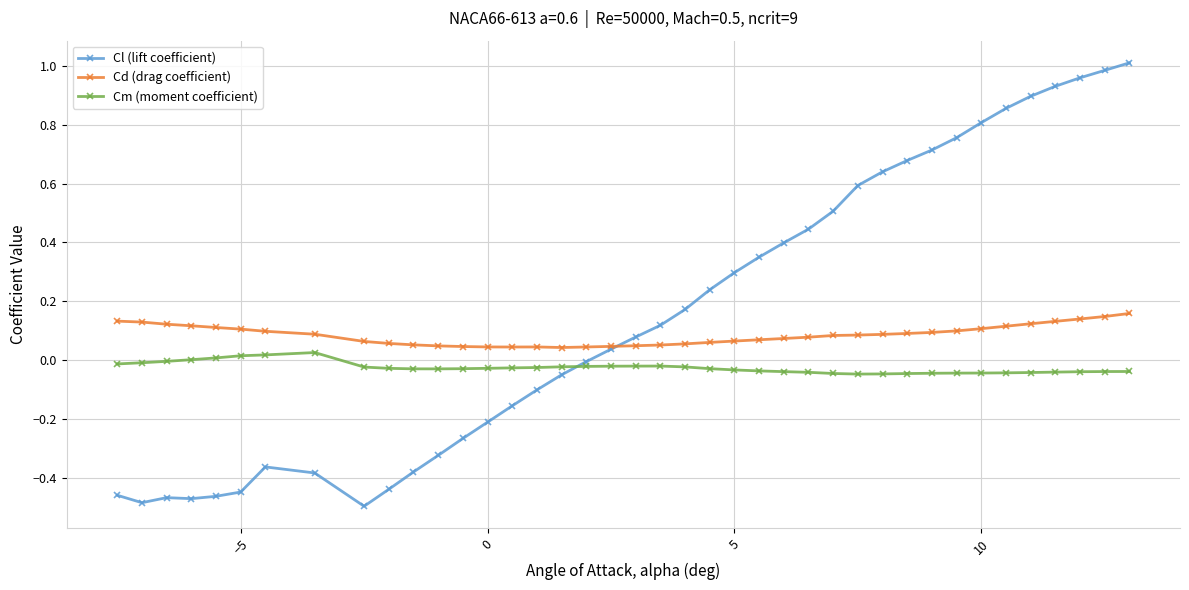

True or false: Cd (drag coefficient) and Cm (moment coefficient) intersect in this chart.

False